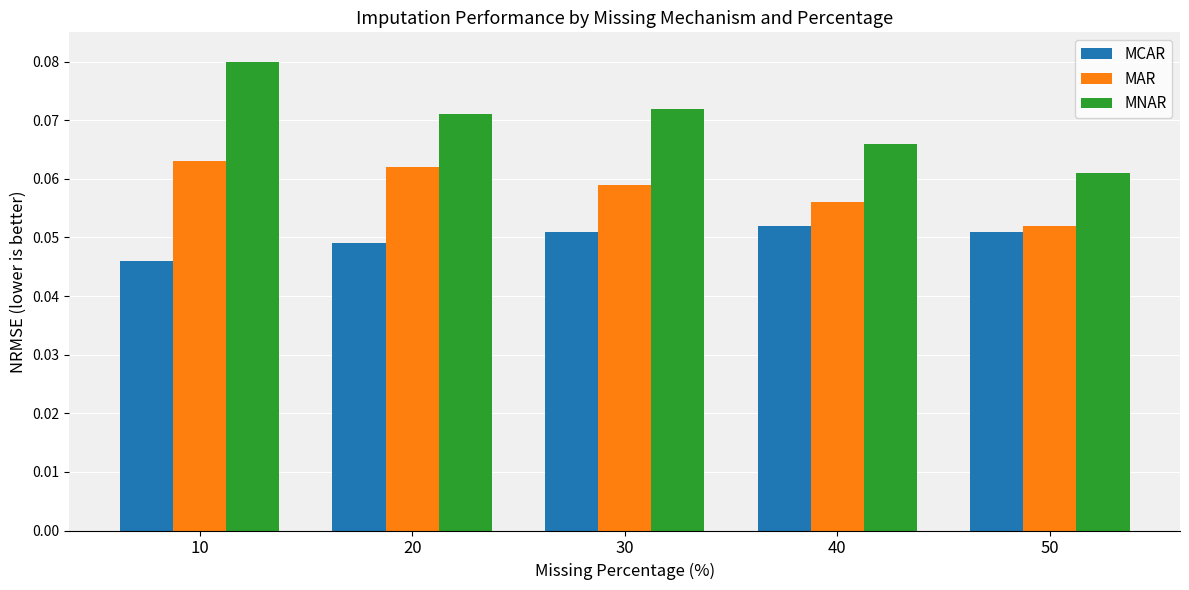

At which label does MNAR reach its peak?

10